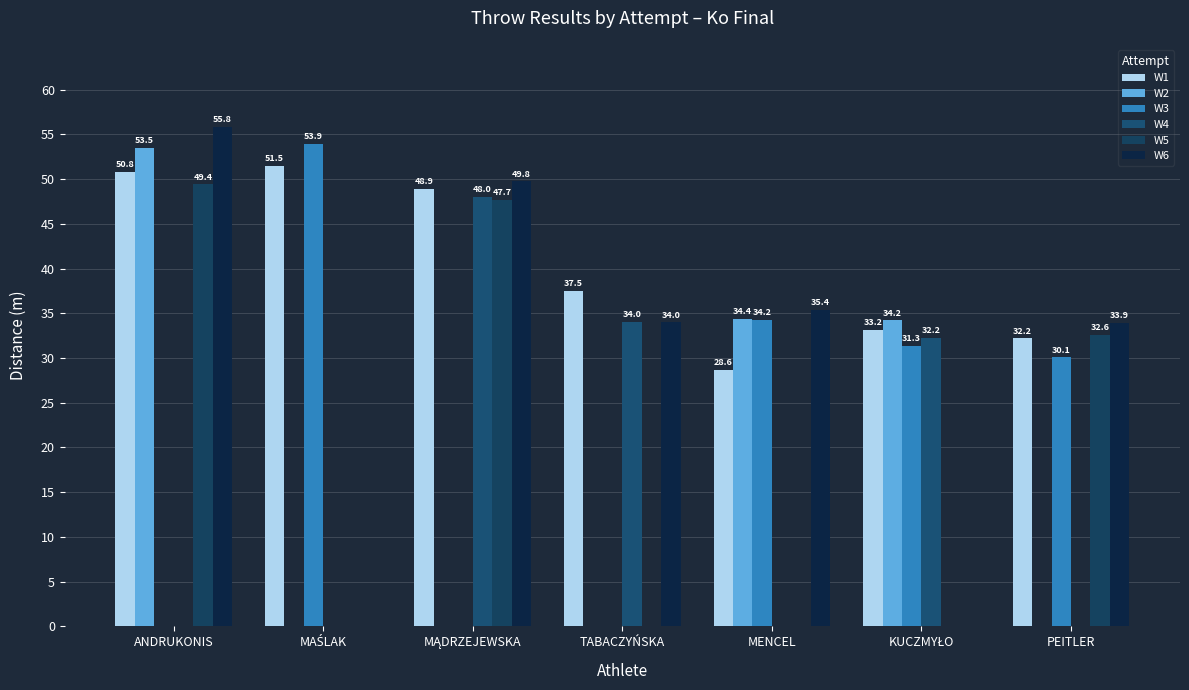

What is the greatest value displayed?

55.8